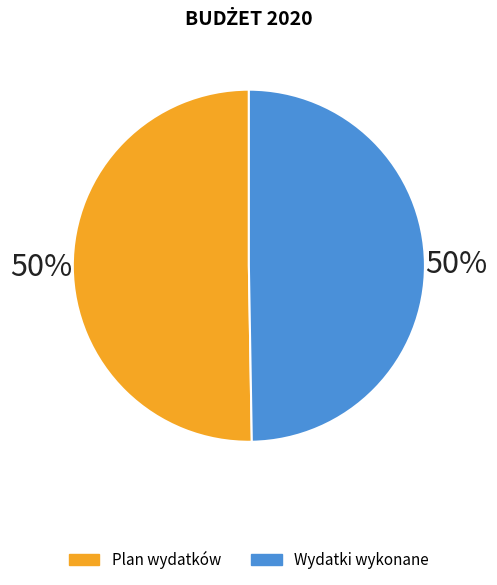

Is there a majority slice in this chart?

Yes